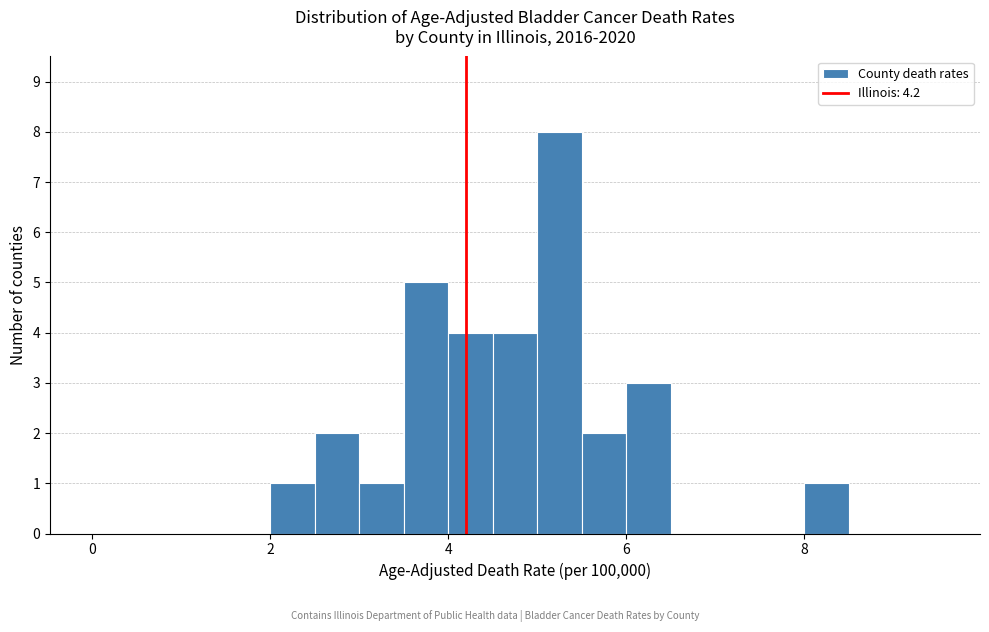

Around what value on the x-axis is the tallest bar? Give the approximate position of its centre, as read against the axis.

5.2